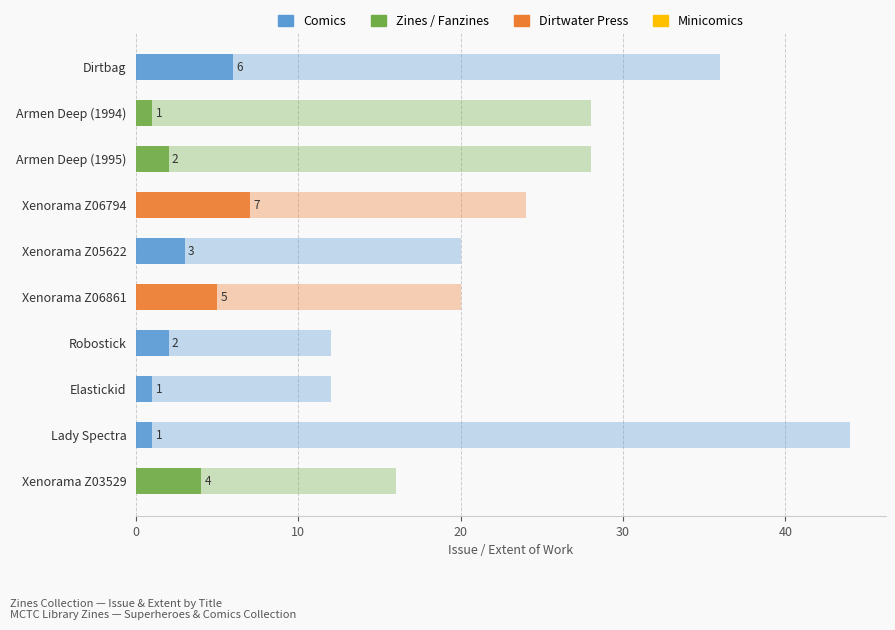

How many groups of bars are there?

10